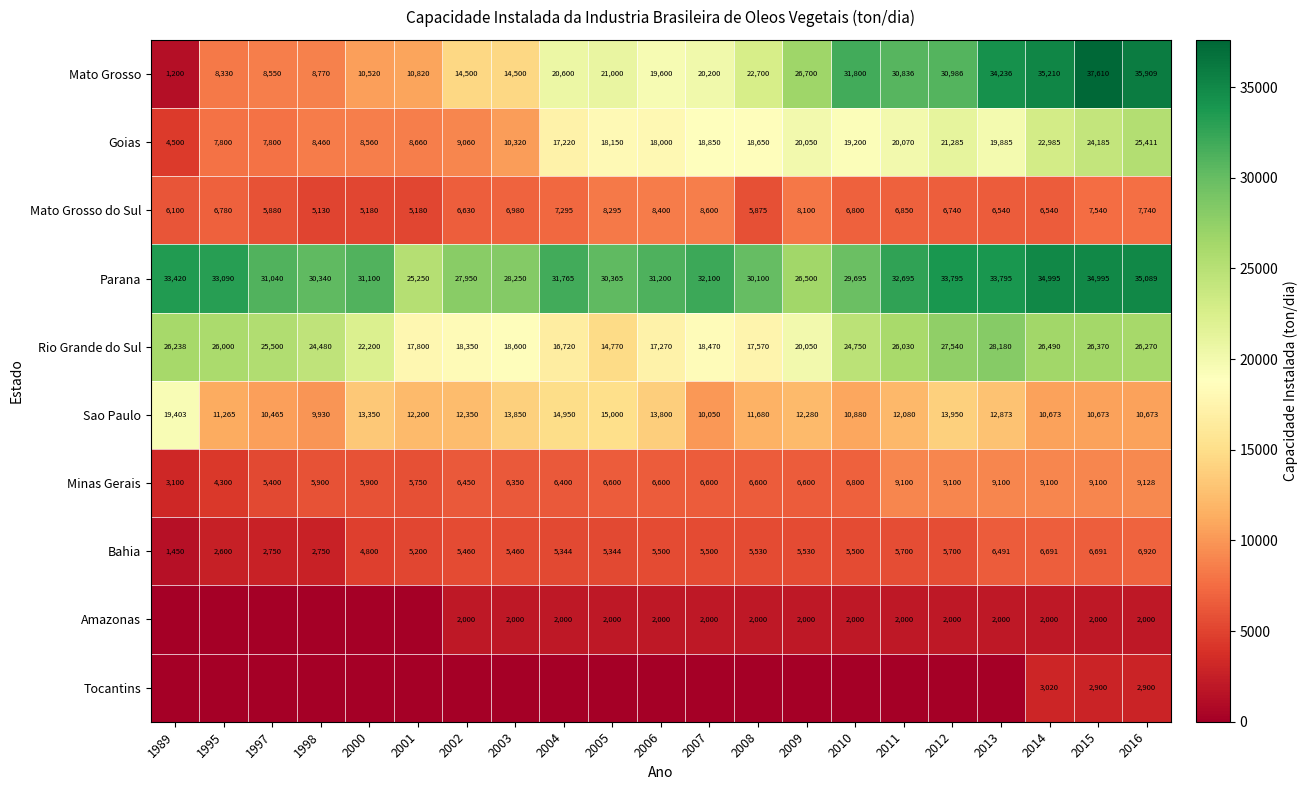

What is the highest value of the Rio Grande do Sul series?

28180